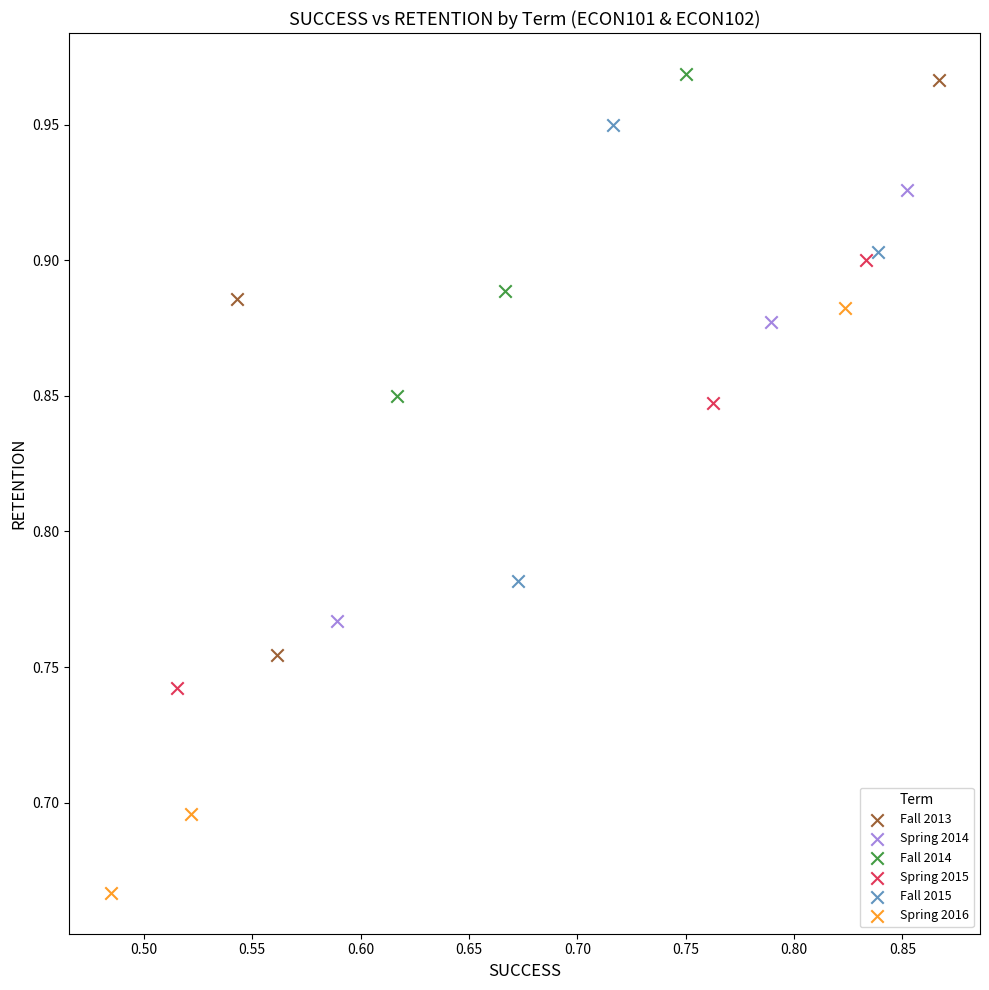

Which series contains the lowest Y value?

Spring 2016